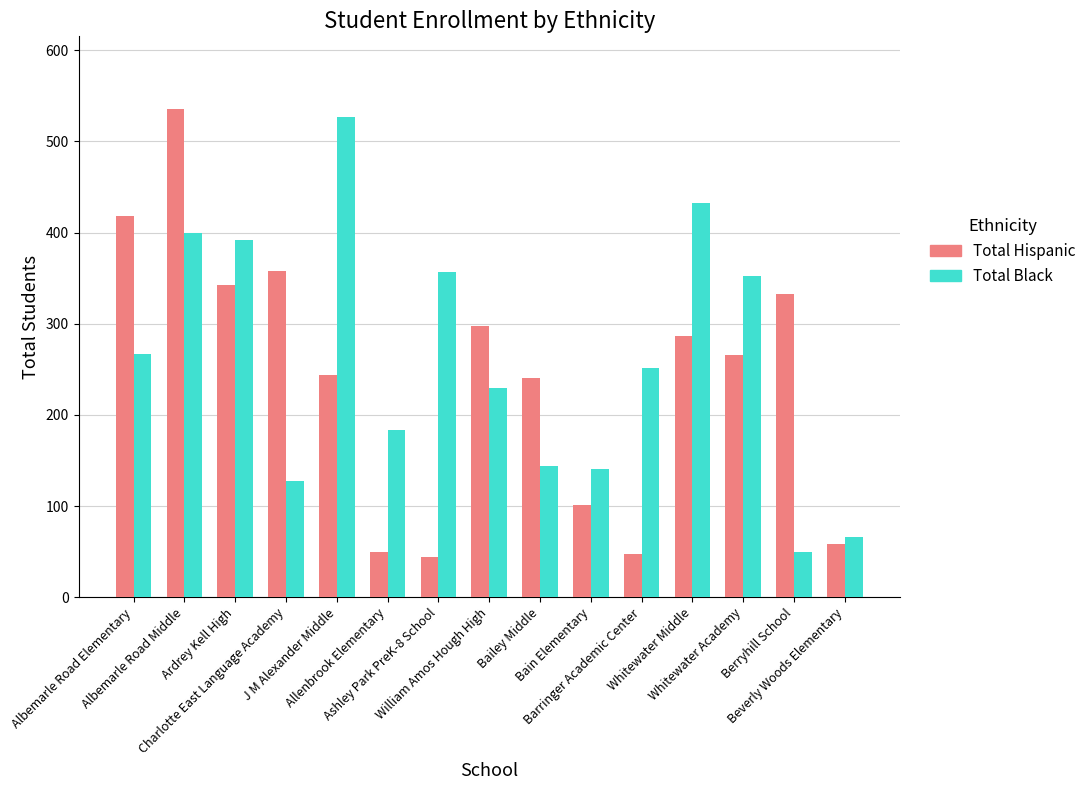

What is the label of the 8th bar from the left?

William Amos Hough High